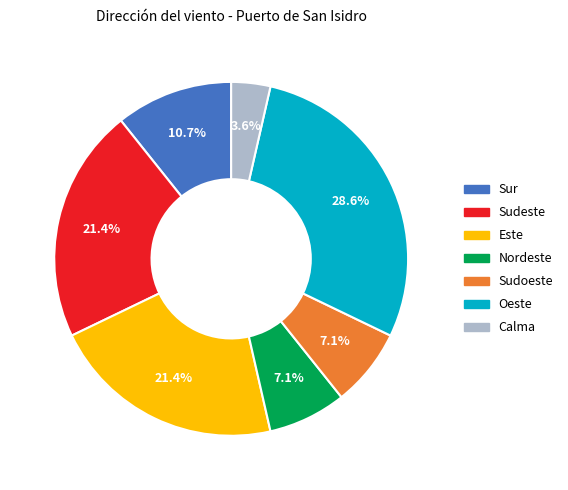

Is it true that Calma is 12% of the pie?

False